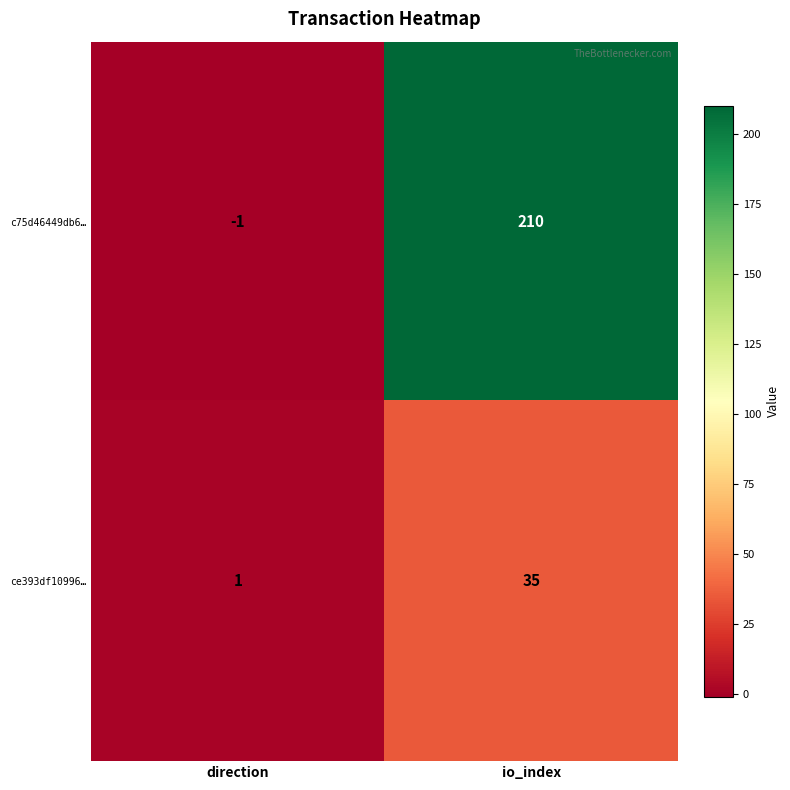

Reading right to left, list all the values displayed in this chart.

c75d46449db6…: 210	-1
ce393df10996…: 35	1